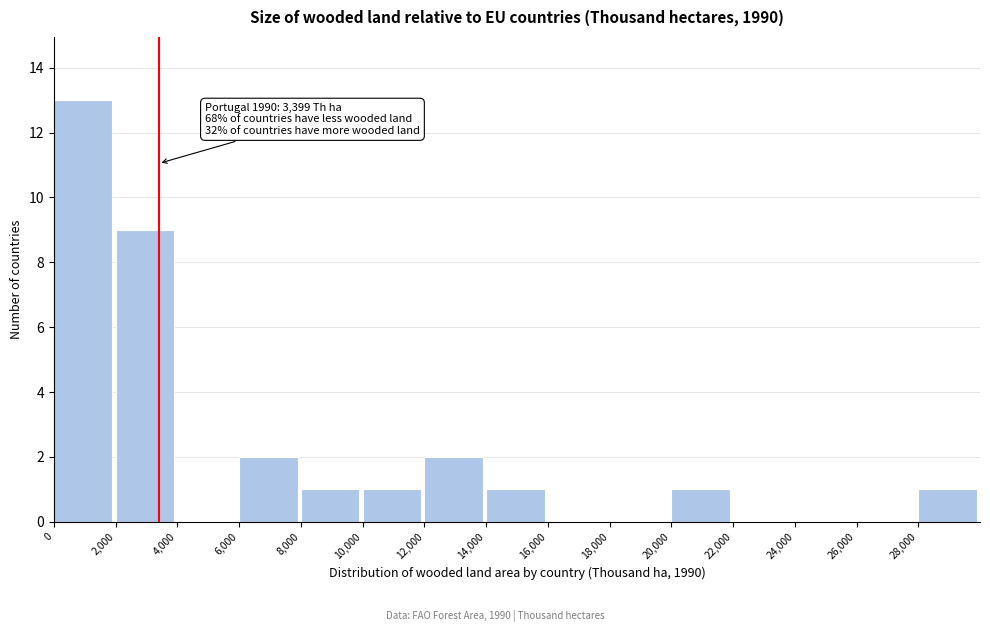

Which range on the x-axis has the tallest bar?

0 to 2000